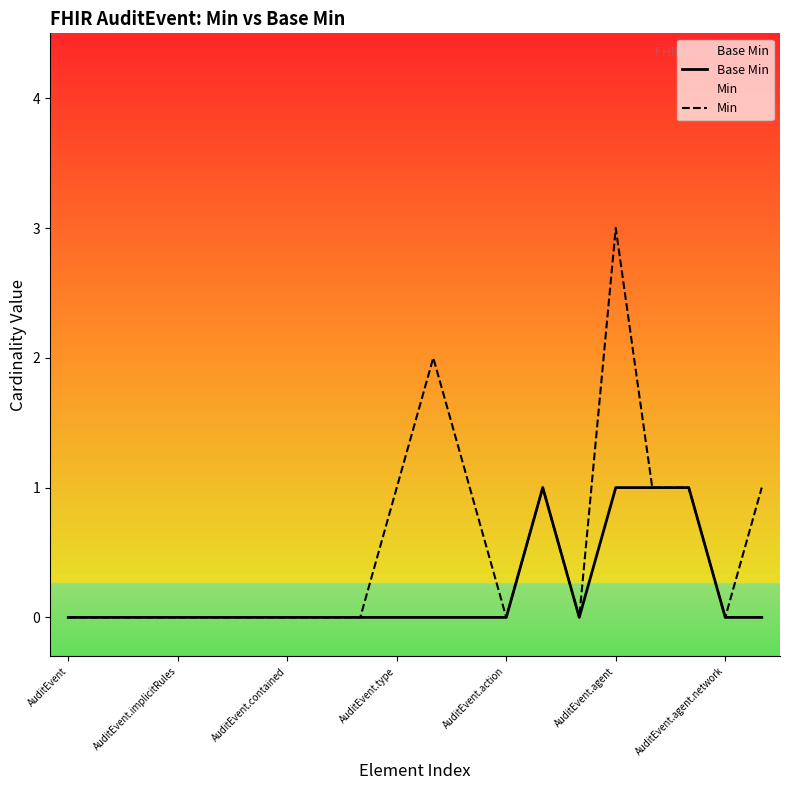

At which category is the sum across all series the highest?

AuditEvent.agent